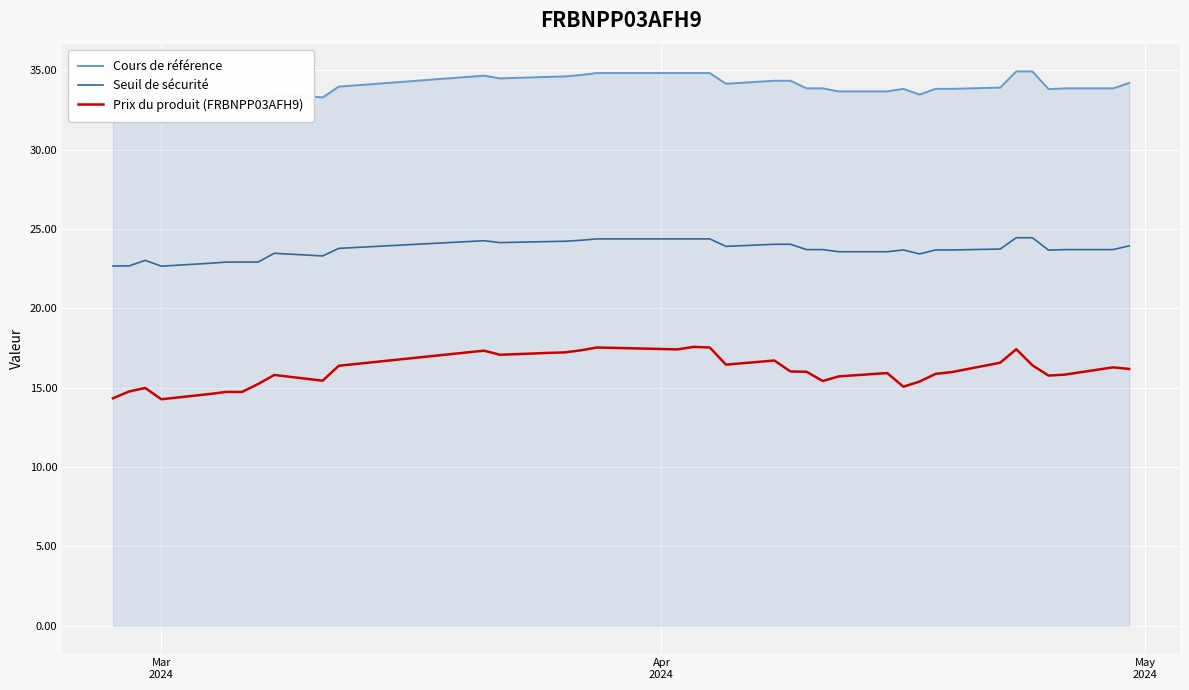

Reading left to right, list all the values displayed in this chart.

Cours de référence: 32.4	32.4	32.9	32.4	32.6	32.7	32.7	32.7	33.5	33.3	34.0	34.6	34.5	34.6	34.6	34.7	34.8	34.8	34.8	34.8	34.1	34.3	34.3	33.9	33.9	33.7	33.7	33.8	33.5	33.8	33.8	33.9	34.9	34.9	33.8	33.9	33.9	34.2
Seuil de sécurité: 22.7	22.7	23.0	22.7	22.8	22.9	22.9	22.9	23.5	23.3	23.8	24.3	24.1	24.2	24.2	24.3	24.4	24.4	24.4	24.4	23.9	24.0	24.0	23.7	23.7	23.6	23.6	23.7	23.4	23.7	23.7	23.7	24.4	24.4	23.7	23.7	23.7	23.9
Prix du produit (FRBNPP03AFH9): 14.3	14.8	15.0	14.3	14.6	14.7	14.7	15.2	15.8	15.4	16.4	17.3	17.1	17.2	17.2	17.4	17.5	17.4	17.6	17.5	16.4	16.7	16.0	16.0	15.4	15.7	15.9	15.1	15.4	15.9	16.0	16.6	17.4	16.4	15.8	15.8	16.3	16.2